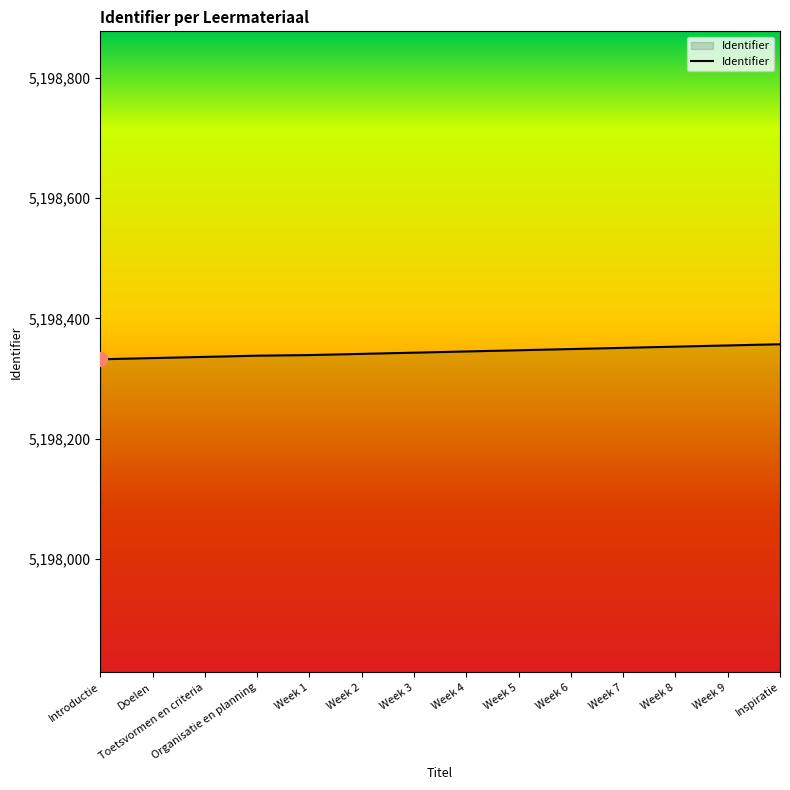

What is the sum of the values at Week 4 and Week 7?

10396696